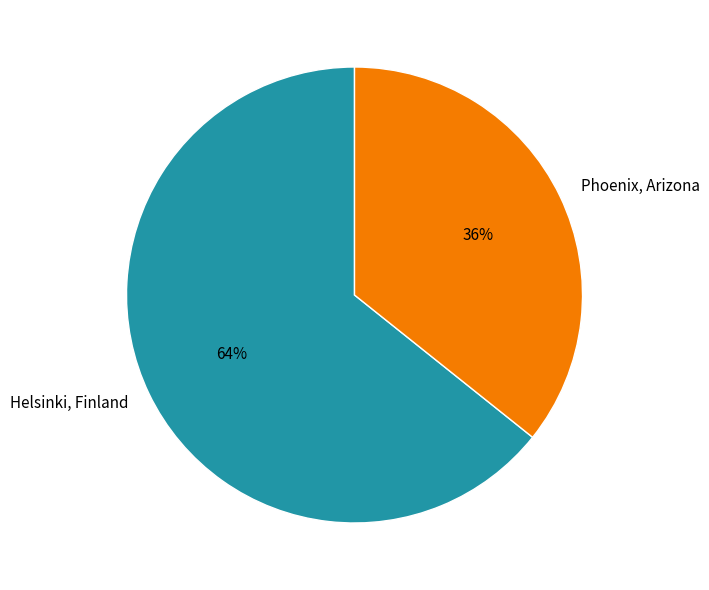

To the nearest percent, what is the average slice percentage?

50%